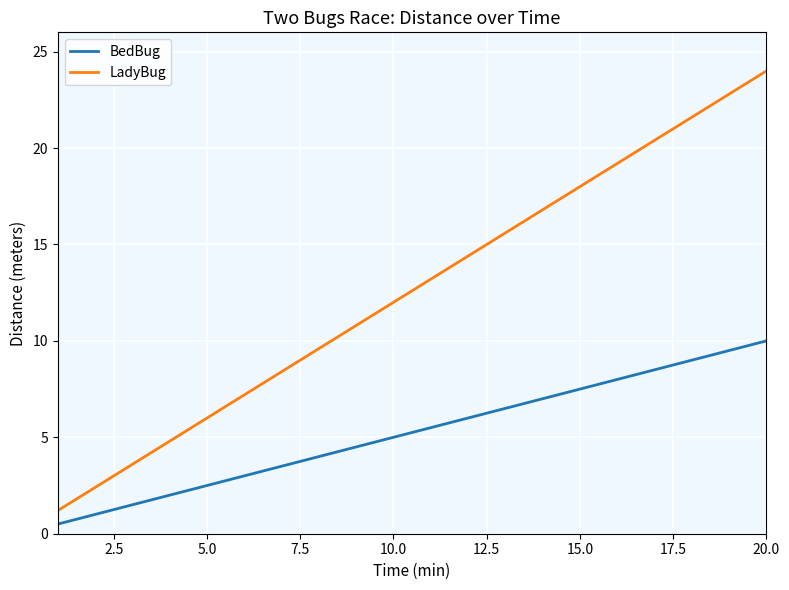

Reading left to right, extract all data points from this chart.

BedBug: 0.5	1.0	1.5	2.0	2.5	3.0	3.5	4.0	4.5	5.0	5.5	6.0	6.5	7.0	7.5	8.0	8.5	9.0	9.5	10.0
LadyBug: 1.2	2.4	3.6	4.8	6.0	7.2	8.4	9.6	10.8	12.0	13.2	14.4	15.6	16.8	18.0	19.2	20.4	21.6	22.8	24.0